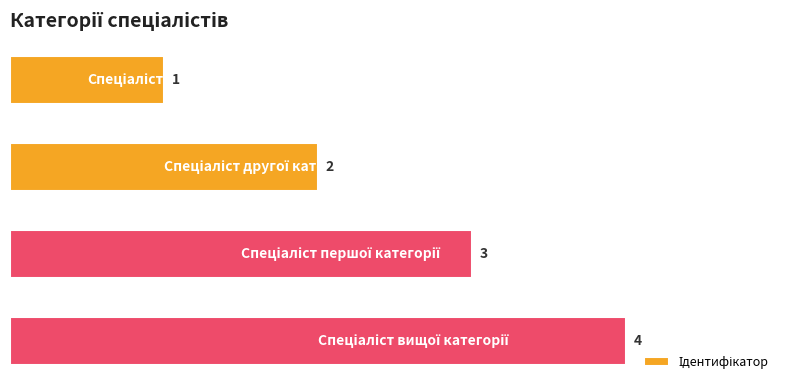

What is the sum of all values?

10